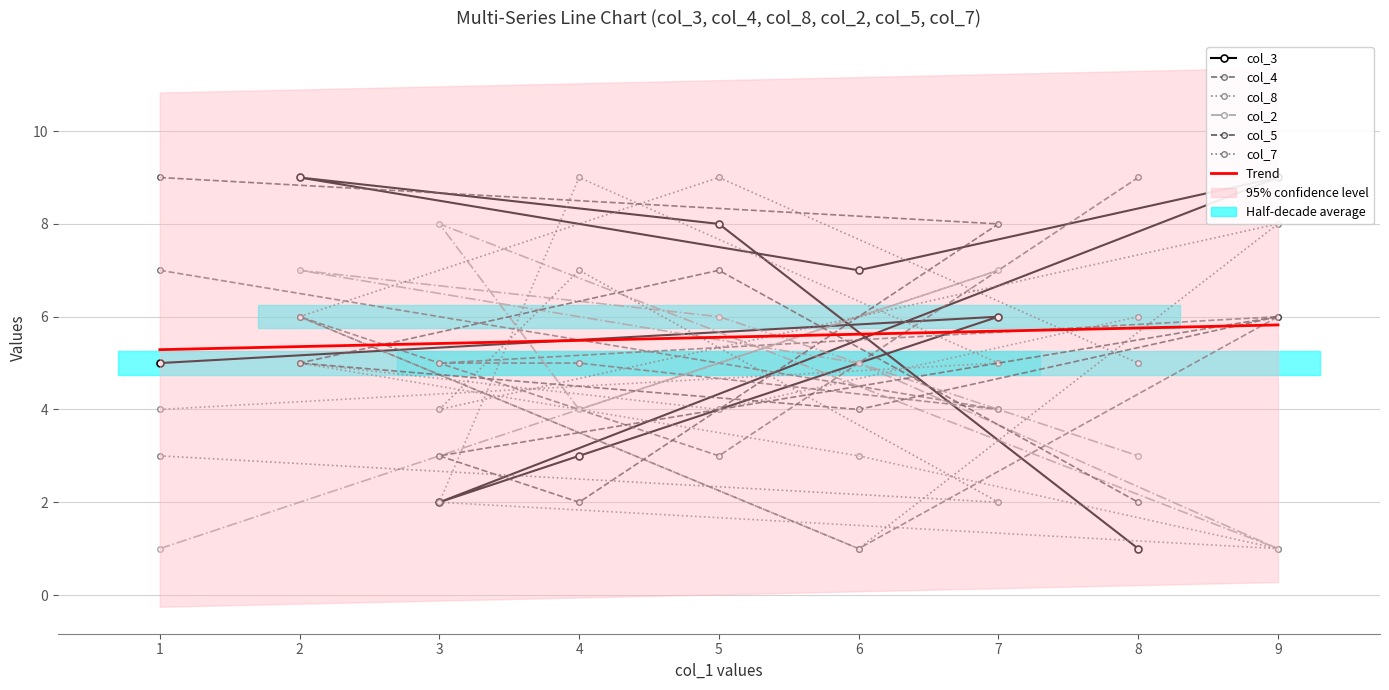

What is the total value across all series at 8?

26